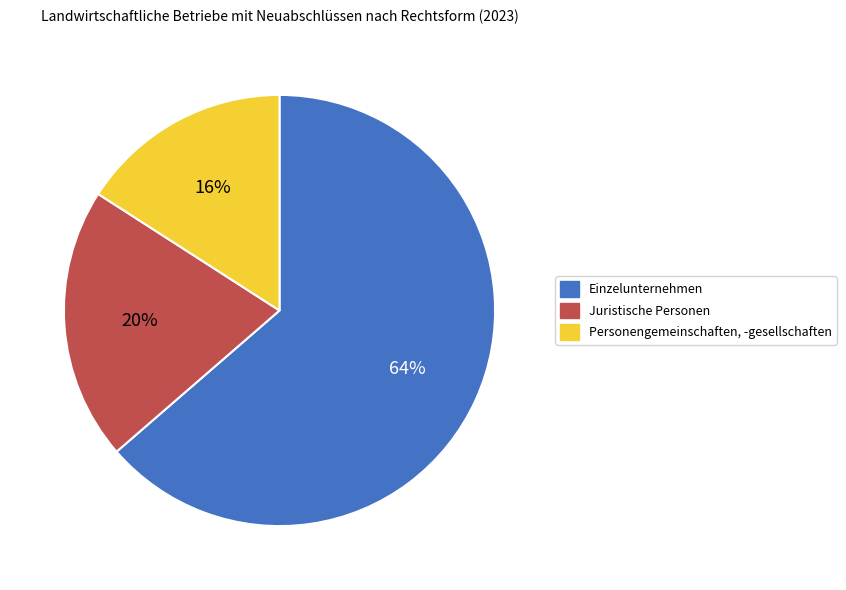

Which category has the smallest portion of the pie?

Personengemeinschaften, -gesellschaften